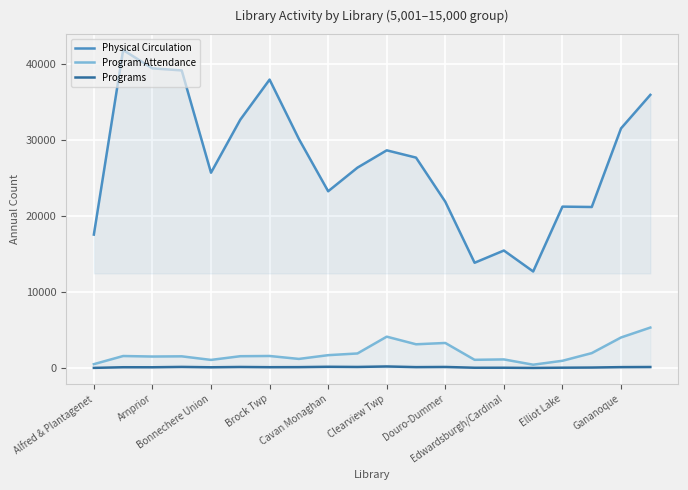

What is the difference between the Program Attendance values at 11 and 13?

2046.7